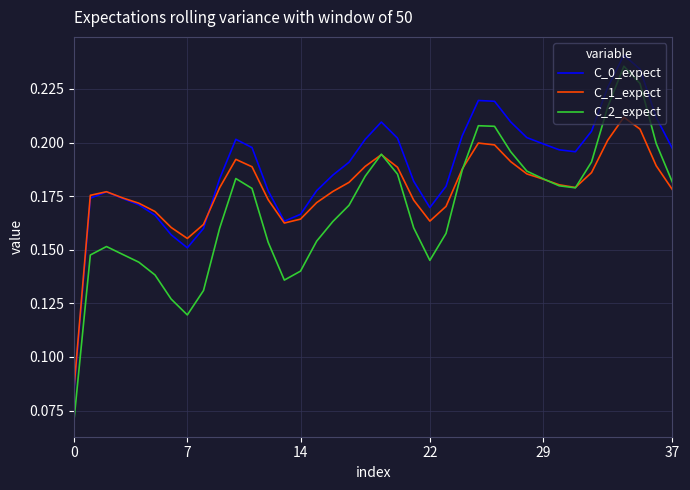

Rank the series by their average value, from highest to lowest.

C_0_expect, C_1_expect, C_2_expect